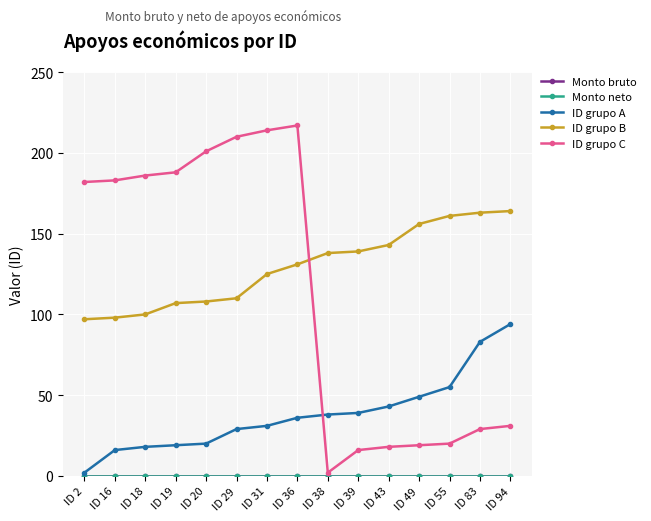

What is the difference between the ID grupo B values at ID 49 and ID 83?

7